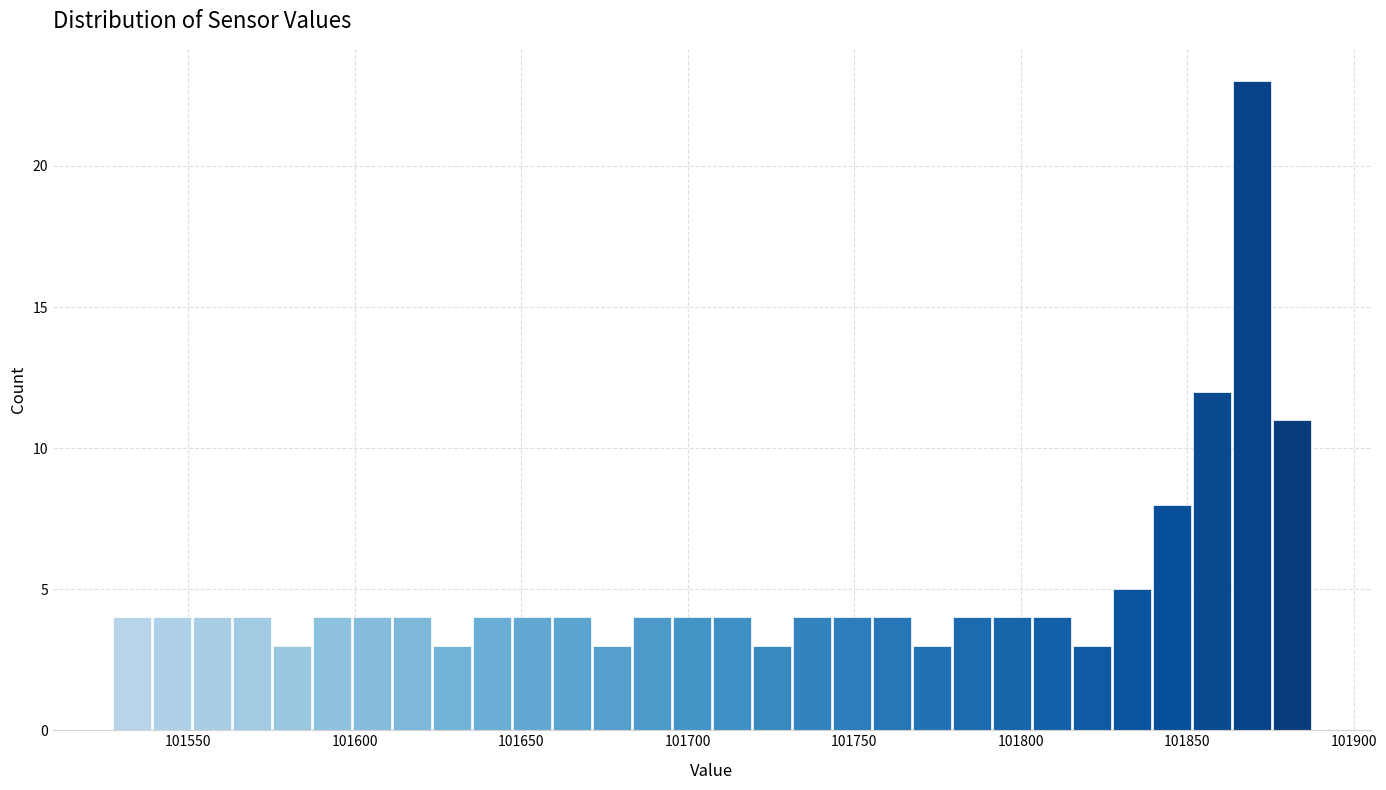

Read against the x-axis, roughly where is the centre of the tallest bar?

101870